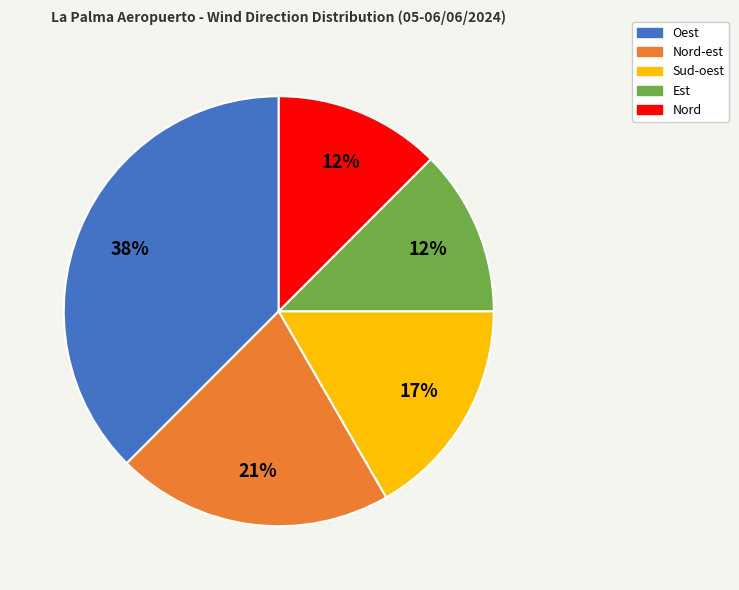

Count the number of slices in the pie.

5